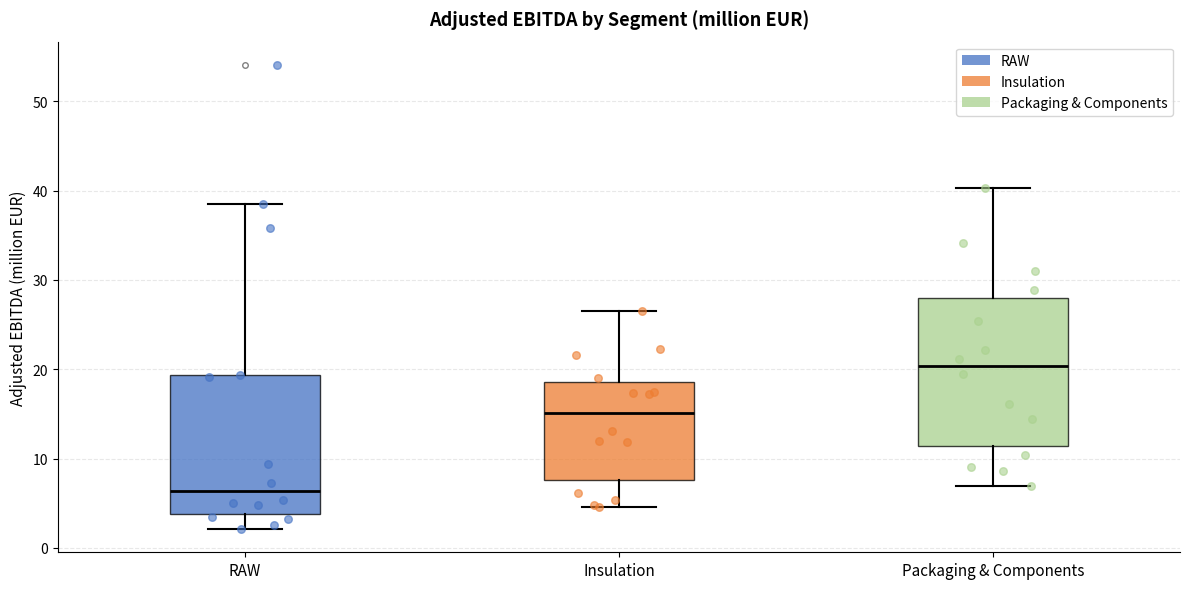

Which box has the highest median line?

Packaging & Components